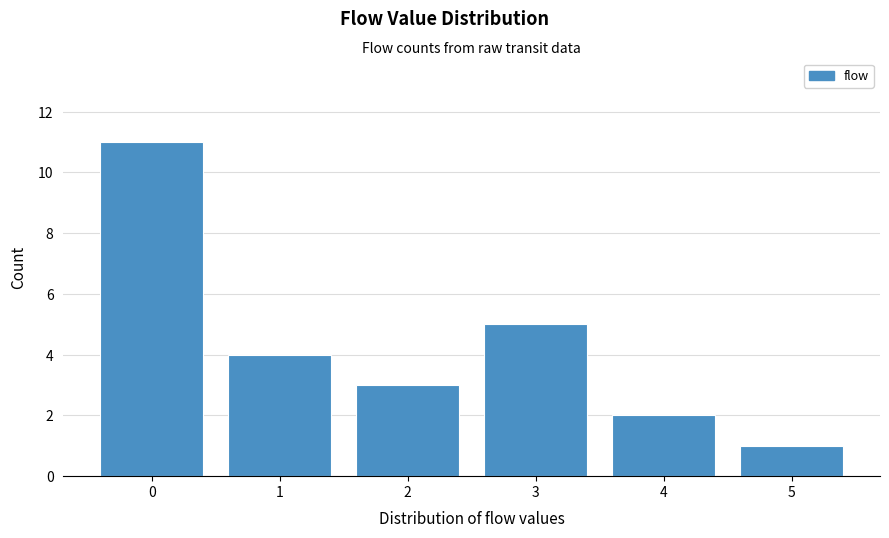

Reading left to right, what are all the values shown in this chart?

11	4	3	5	2	1